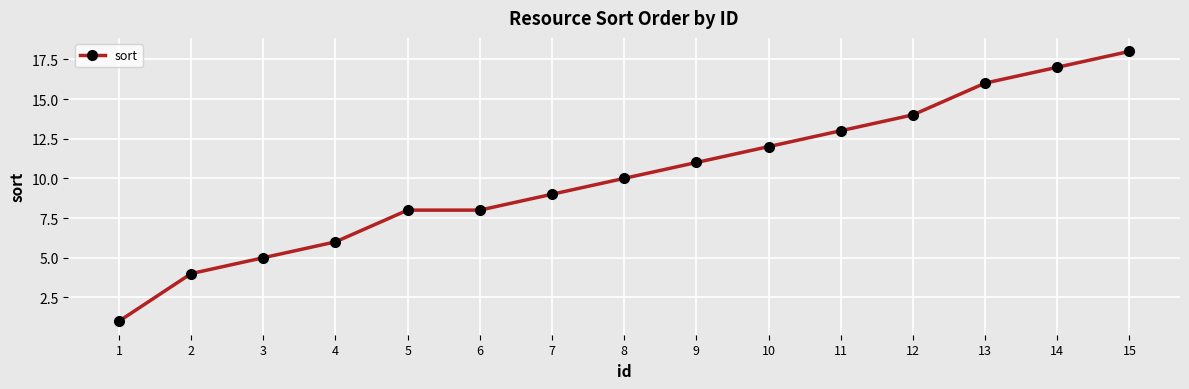

Reading left to right, extract all data points from this chart.

1	4	5	6	8	8	9	10	11	12	13	14	16	17	18